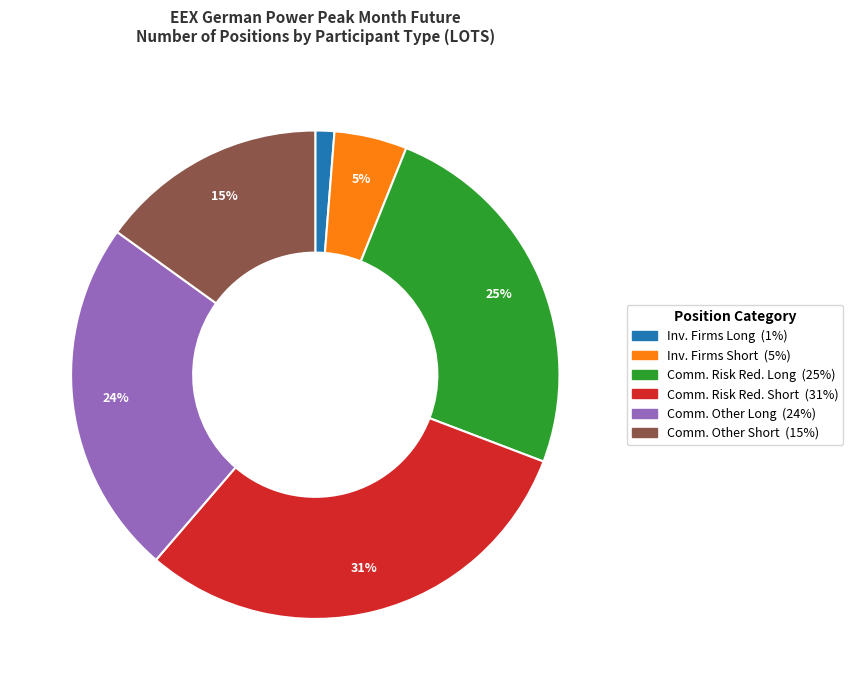

To the nearest percent, what is the average slice percentage?

17%